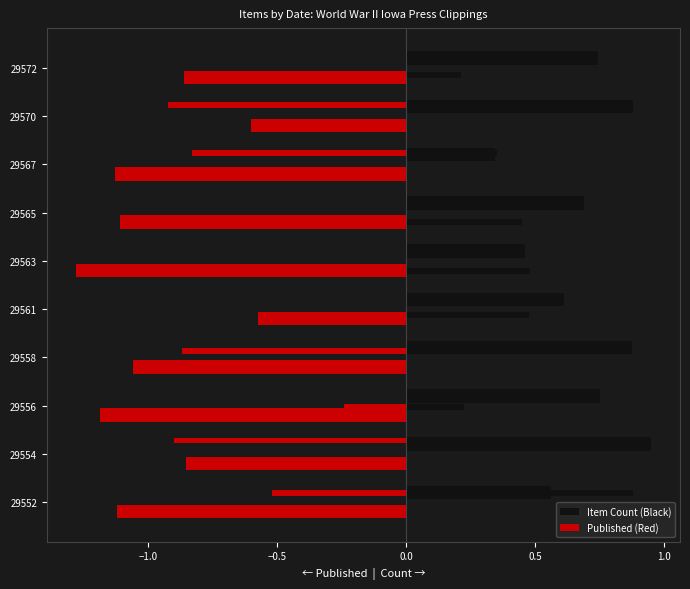

Is the value of Items Published at 29556 greater than the value of Items Featured at 29556?

Yes